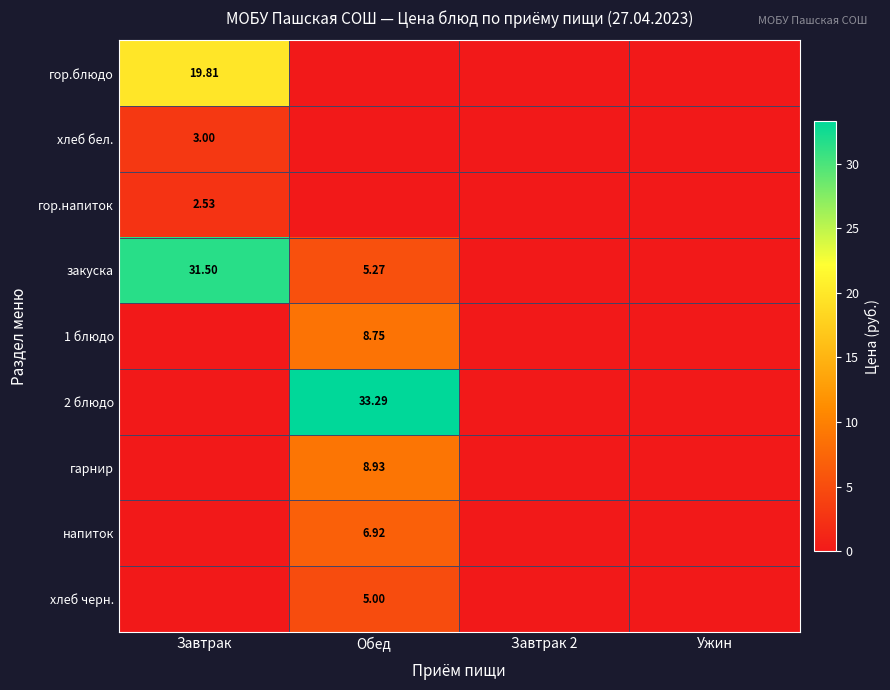

Count the number of categories in the chart.

4